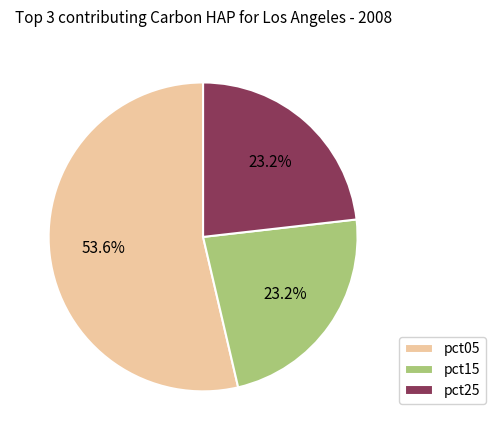

To the nearest percent, what portion does pct25 represent?

23%